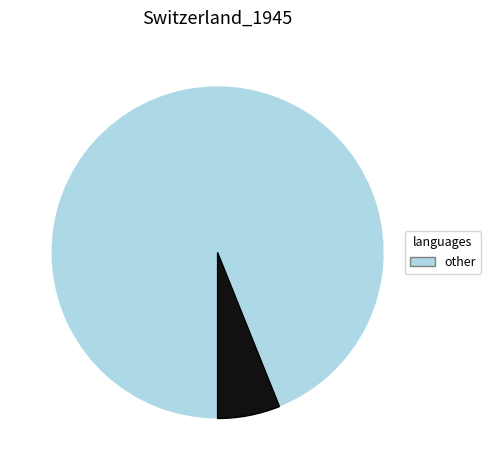

Does any single category account for the majority?

Yes